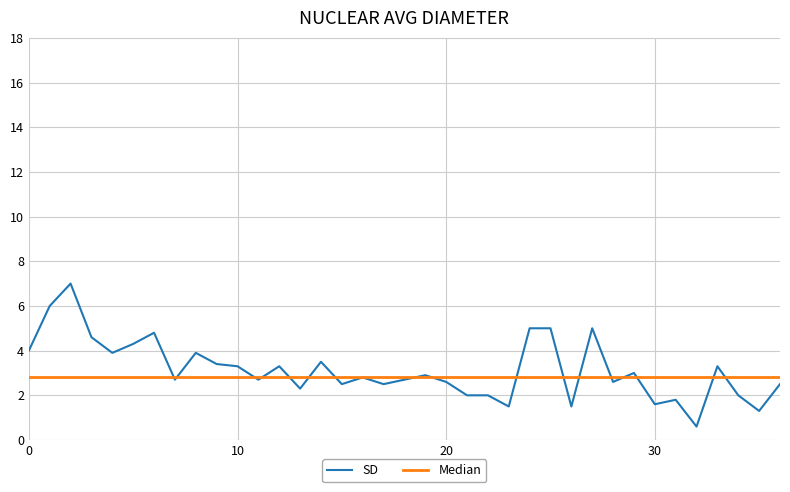

What is the average value of the SD series?

3.1